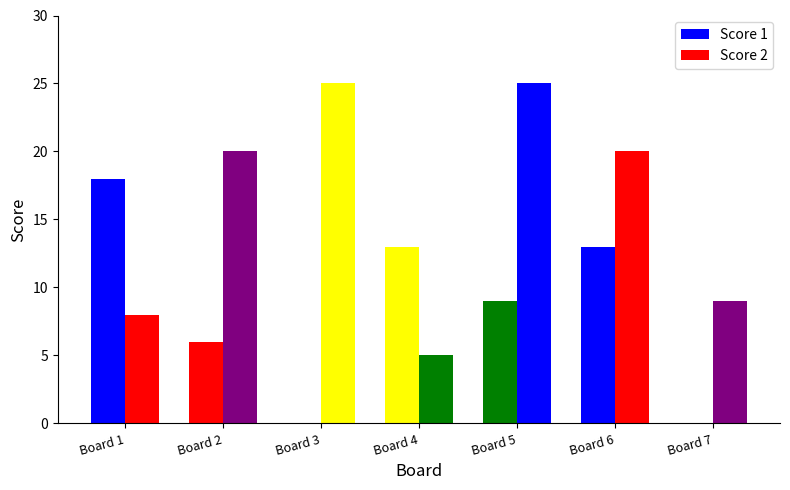

Does the chart contain stacked bars?

No